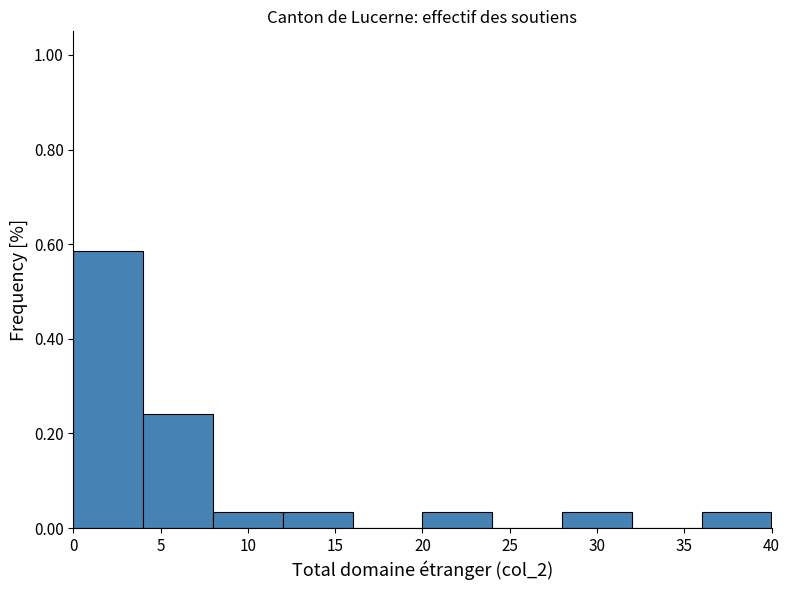

Reading left to right, list every bar in this chart as the range it spans on the x-axis followed by its height. The values are not printed on the chart, so give them approximately, as read against the axis.

0 to 4: 0.58
4 to 8: 0.24
8 to 12: 0.04
12 to 16: 0.04
16 to 20: 0
20 to 24: 0.04
24 to 28: 0
28 to 32: 0.04
32 to 36: 0
36 to 40: 0.04